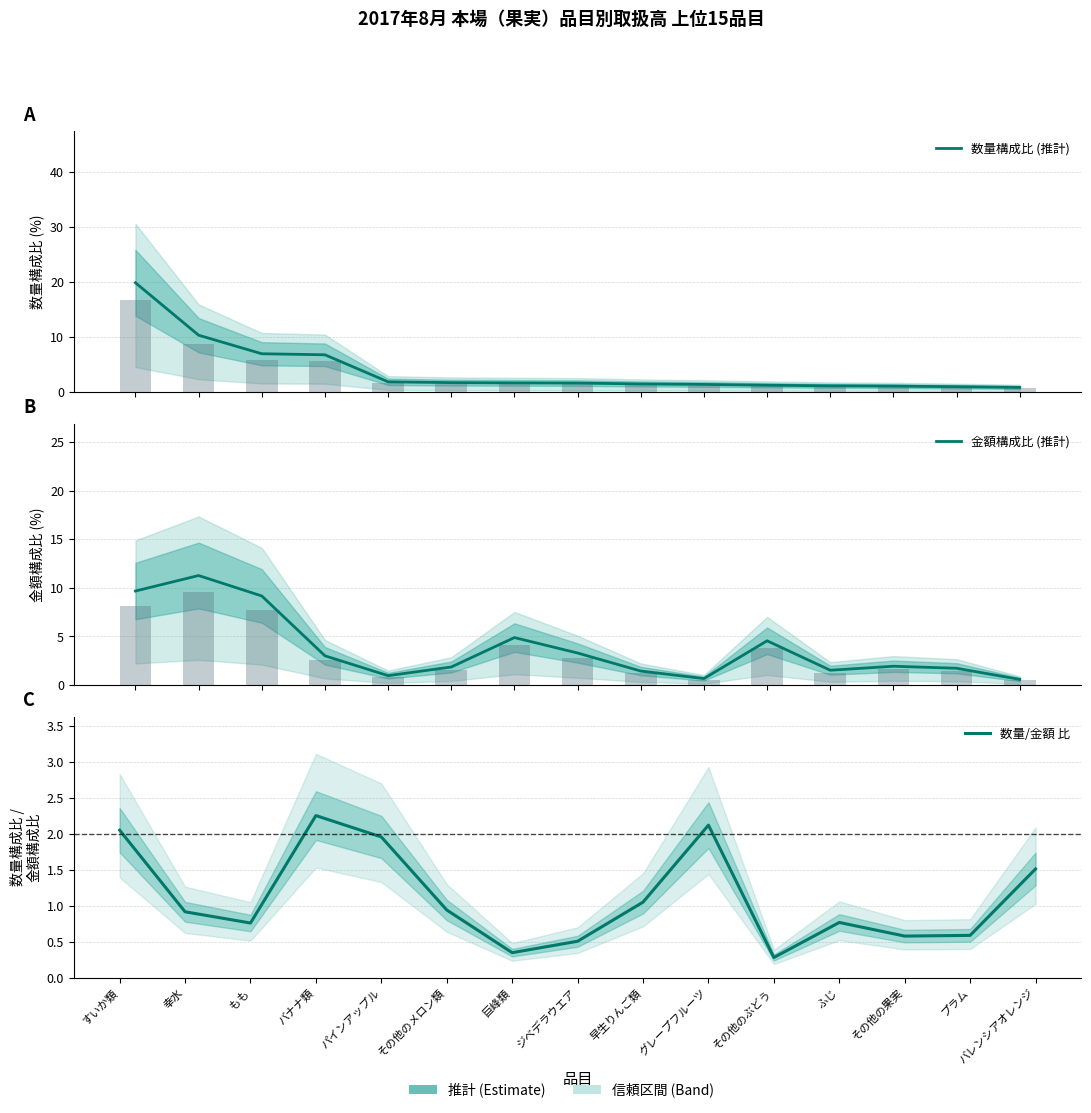

What is the sum of all 金額構成比 (推計) values?

56.6